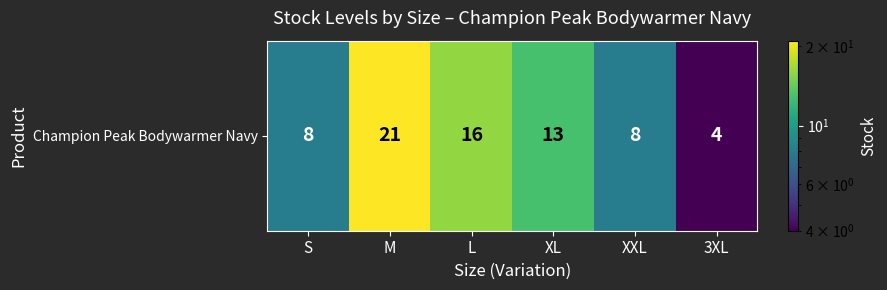

List the labels in order of value, smallest first.

3XL, S, XXL, XL, L, M